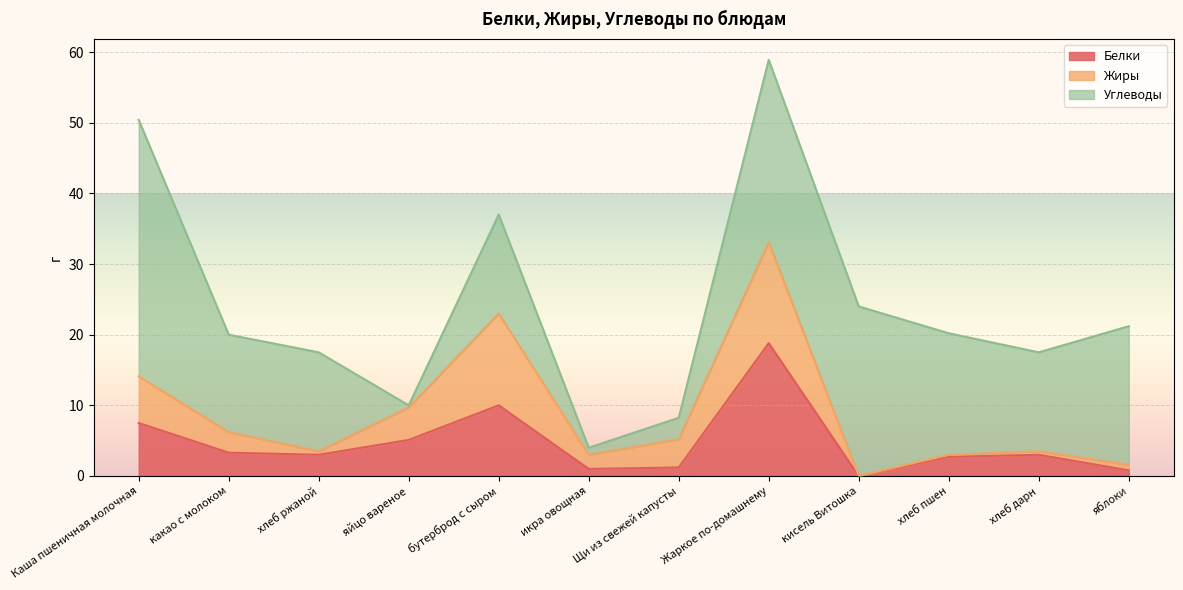

Read the Жиры value at хлеб пшен.

0.3